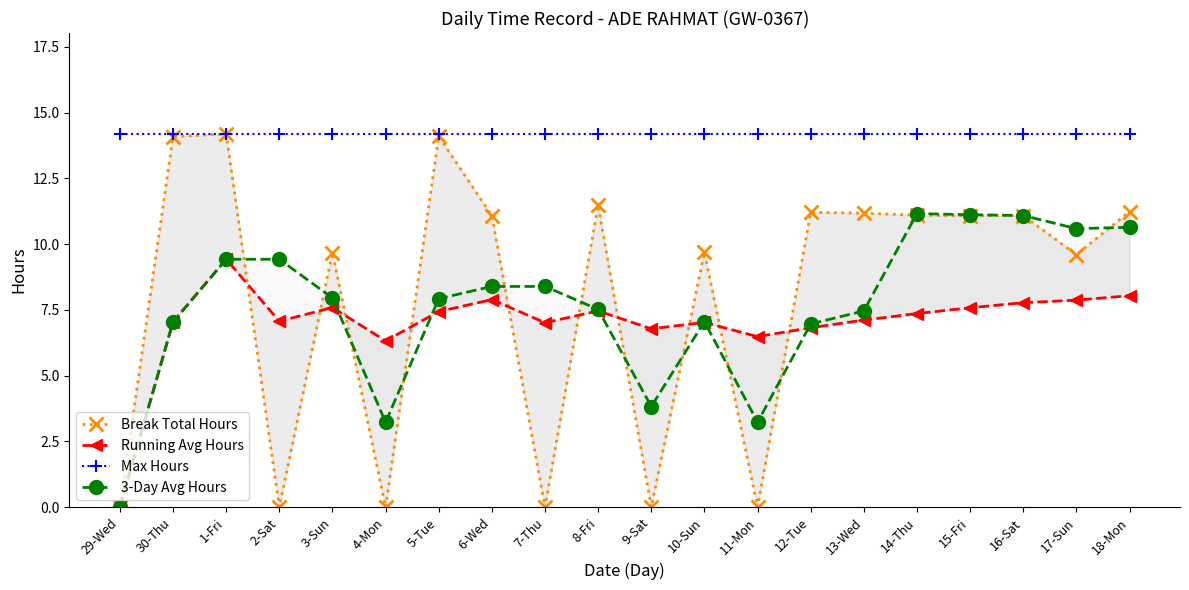

In Running Avg Hours, how many points are lower than both neighbors (excluding endpoints)?

5